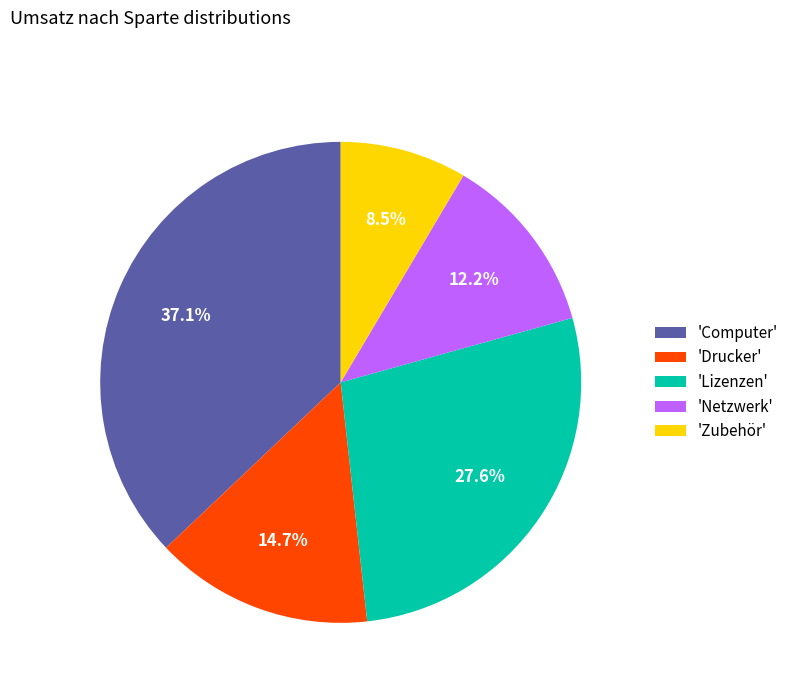

Is there a majority slice in this chart?

No